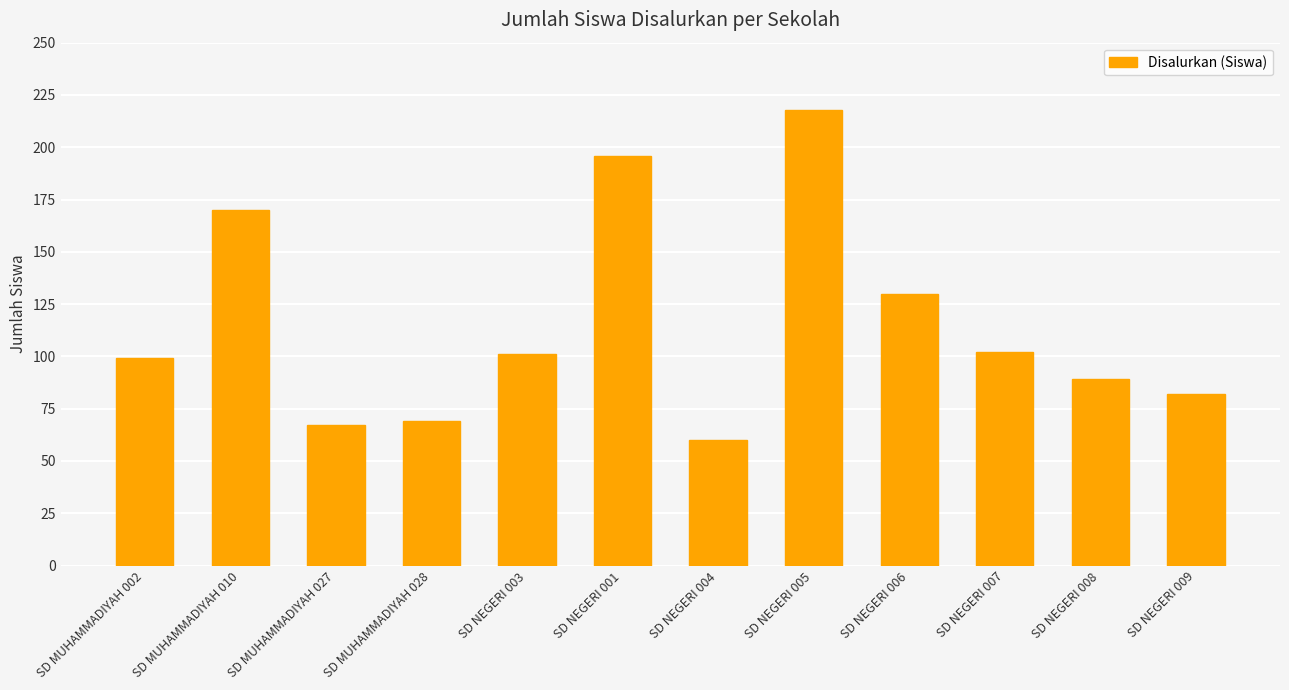

Where does the data first go above 101?

SD MUHAMMADIYAH 010